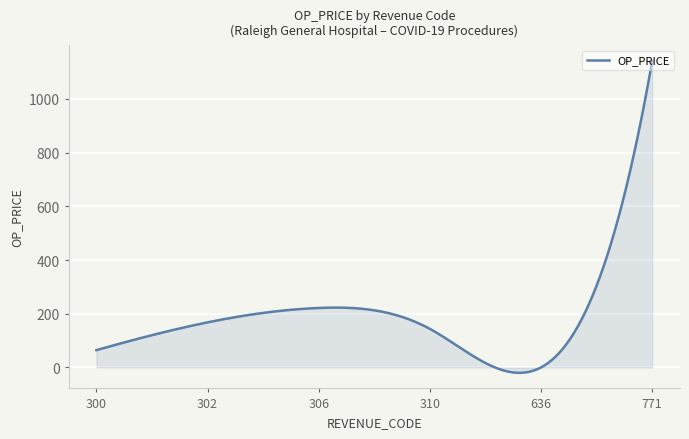

What is the greatest value displayed?

1141.3